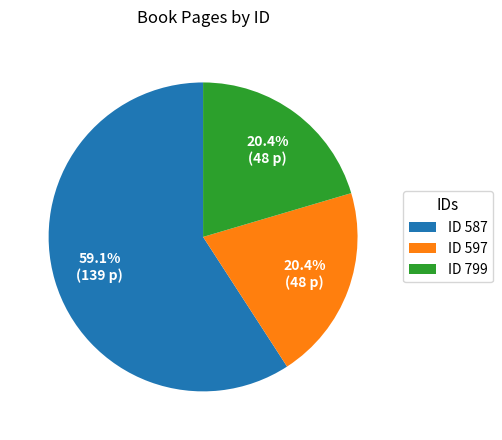

Which category has the biggest portion of the pie?

ID 587